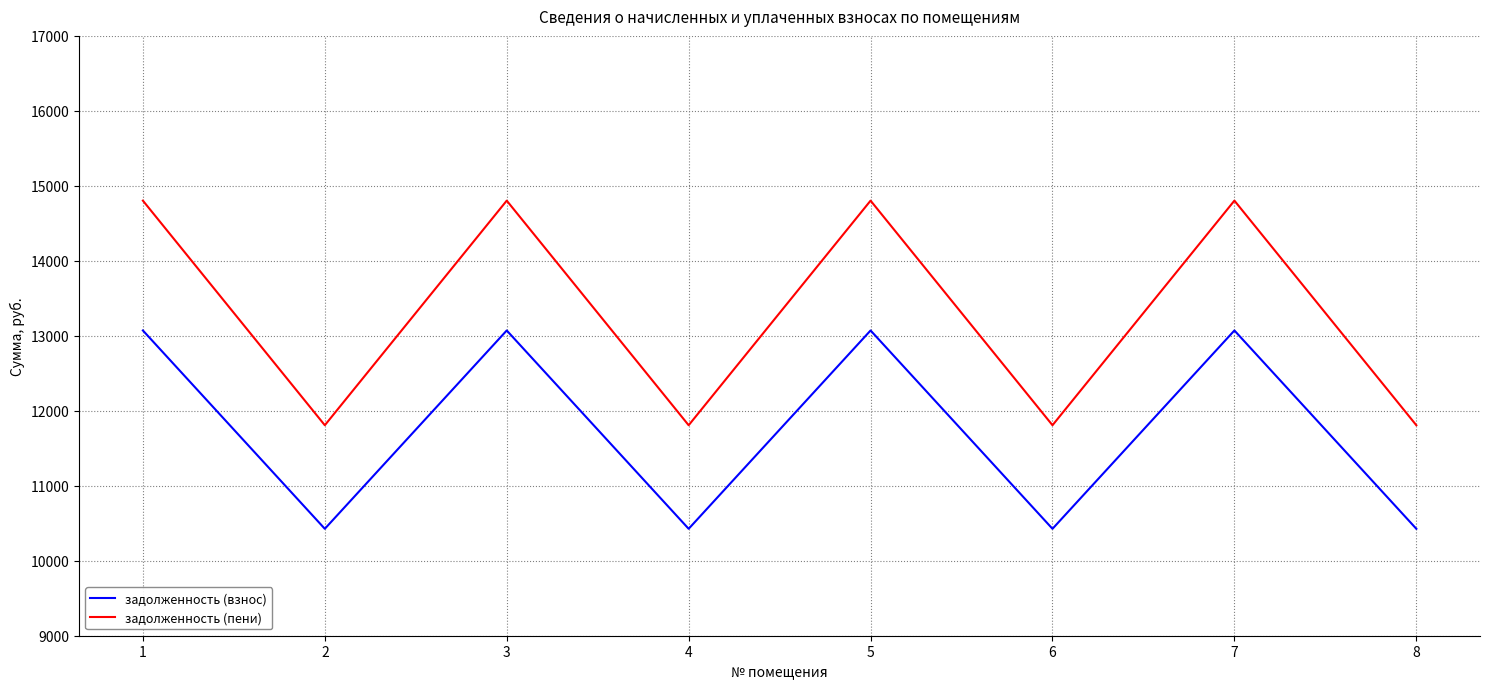

Which series has the largest total across all categories?

задолженность (пени)